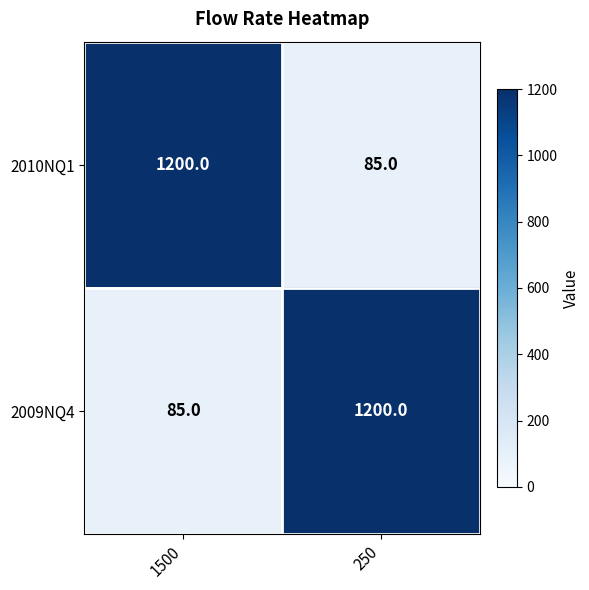

The 2010NQ1 series shows 1866 at 1500. True or false?

False